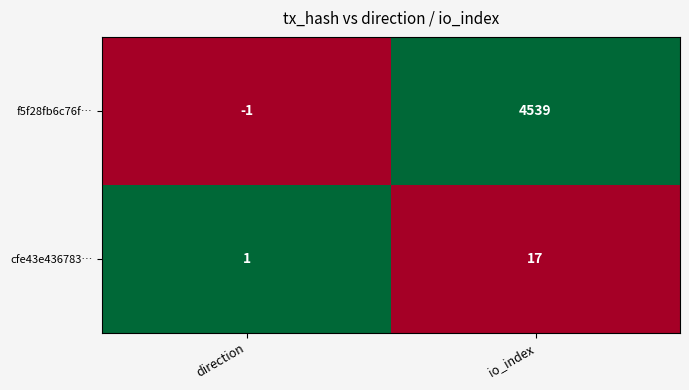

At how many categories does at least one series exceed 0?

2